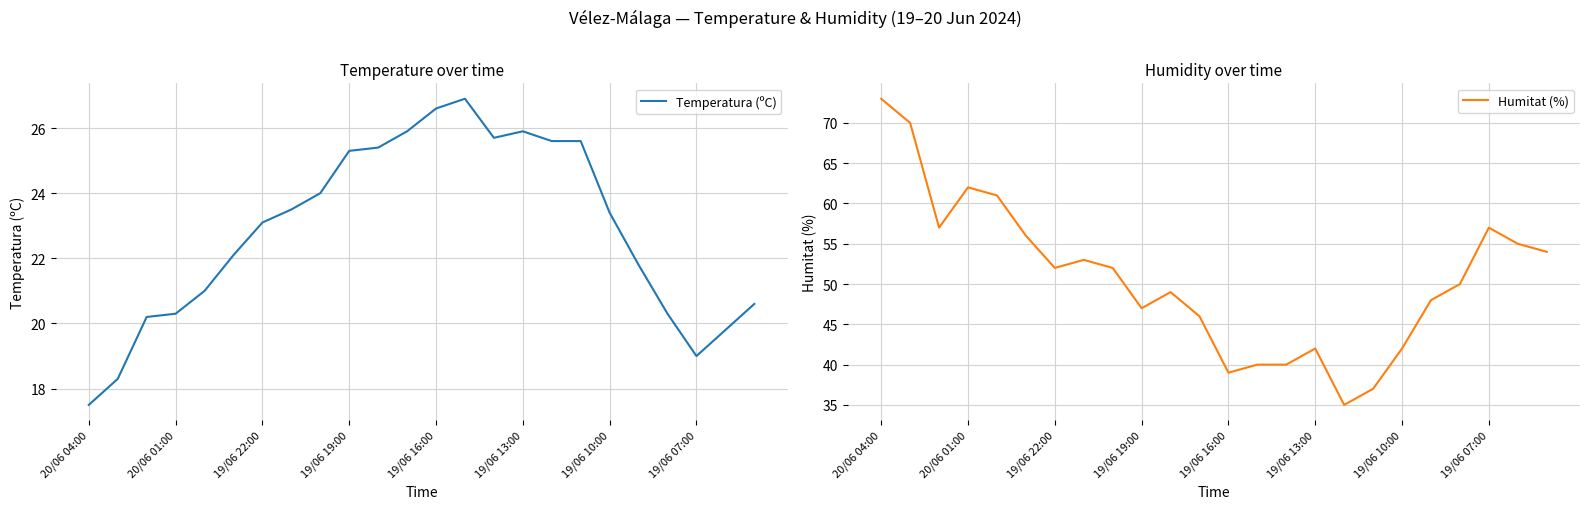

Reading right to left, transcribe all the data shown in this chart.

Temperatura (ºC): 20.6	19.8	19.0	20.3	21.8	23.4	25.6	25.6	25.9	25.7	26.9	26.6	25.9	25.4	25.3	24.0	23.5	23.1	22.1	21.0	20.3	20.2	18.3	17.5
Humitat (%): 54.0	55.0	57.0	50.0	48.0	42.0	37.0	35.0	42.0	40.0	40.0	39.0	46.0	49.0	47.0	52.0	53.0	52.0	56.0	61.0	62.0	57.0	70.0	73.0